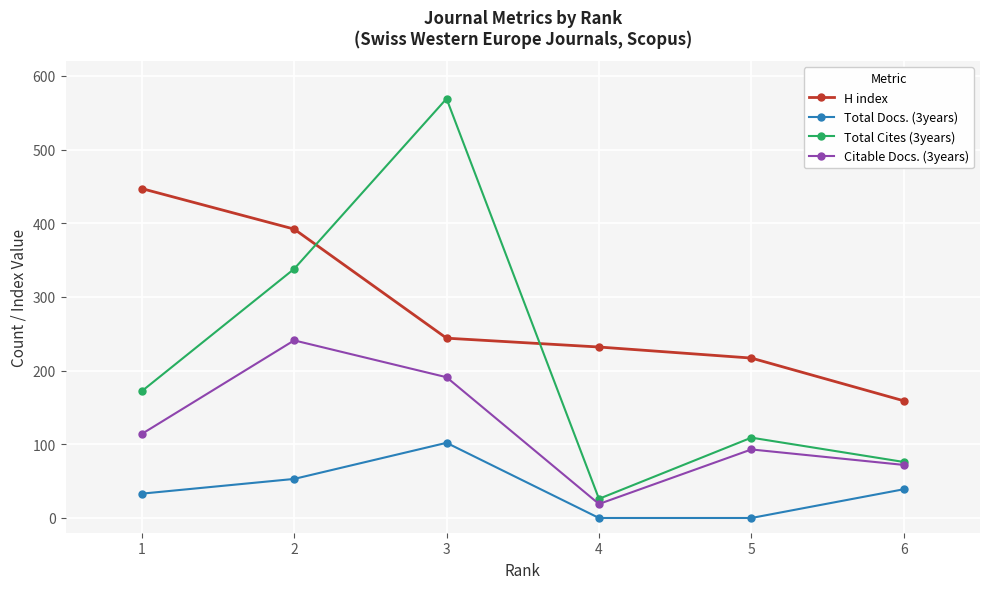

How many values in the Citable Docs. (3years) series are below 114?

3